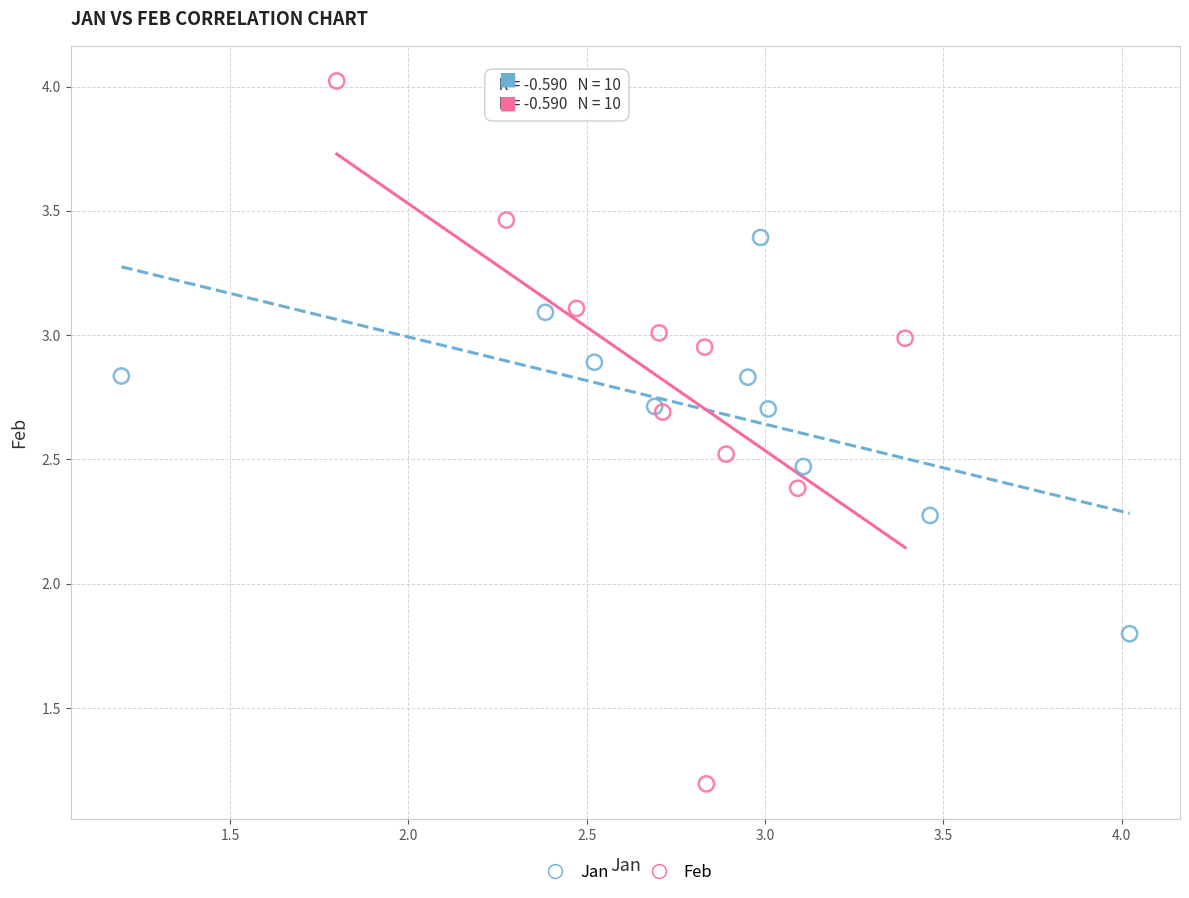

What are all the series names shown in the legend?

Jan, Feb